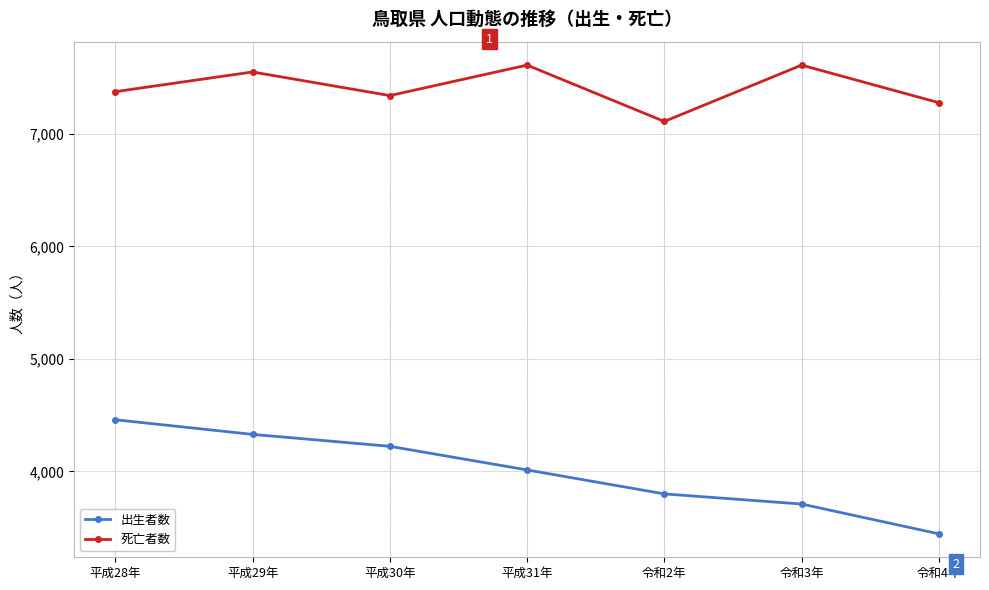

What is the label of the 4th point from the left?

平成31年